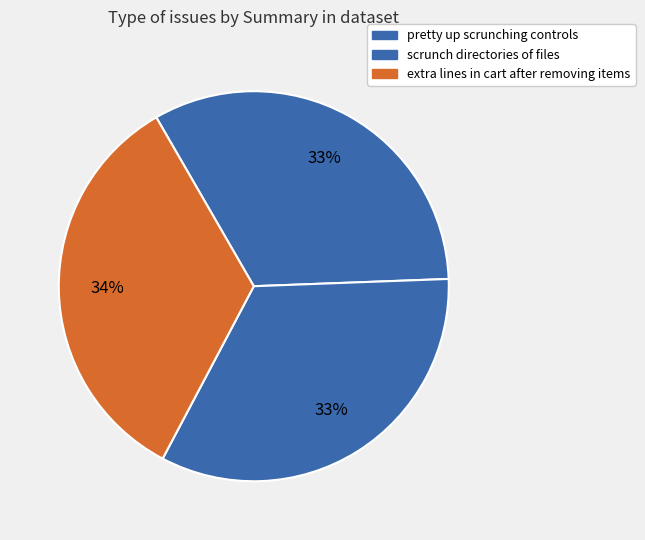

What percentage is NOT represented by pretty up scrunching controls?

67.3%